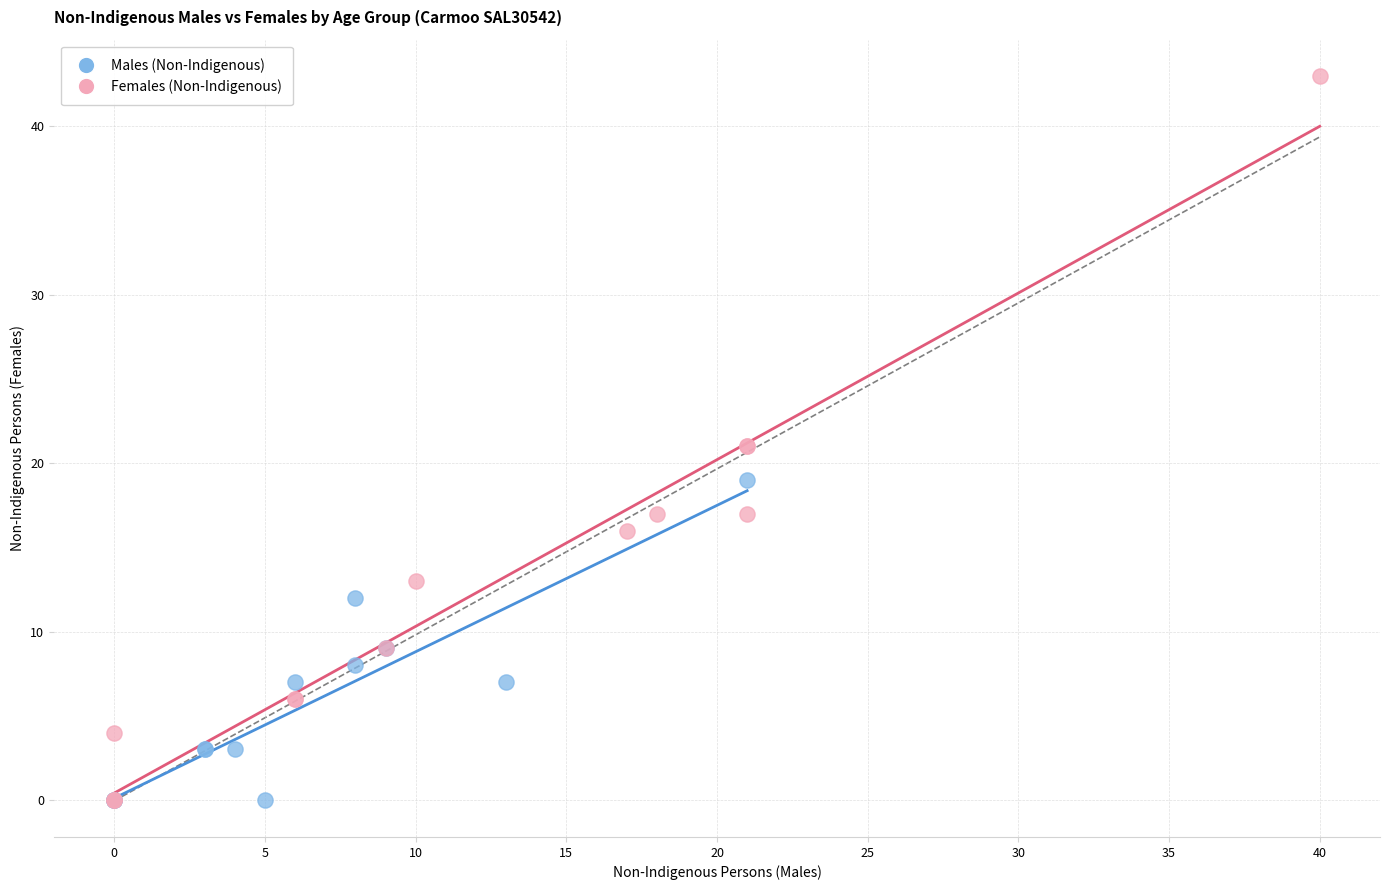

Which series has the largest Y range (max minus min)?

Females (Non-Indigenous)